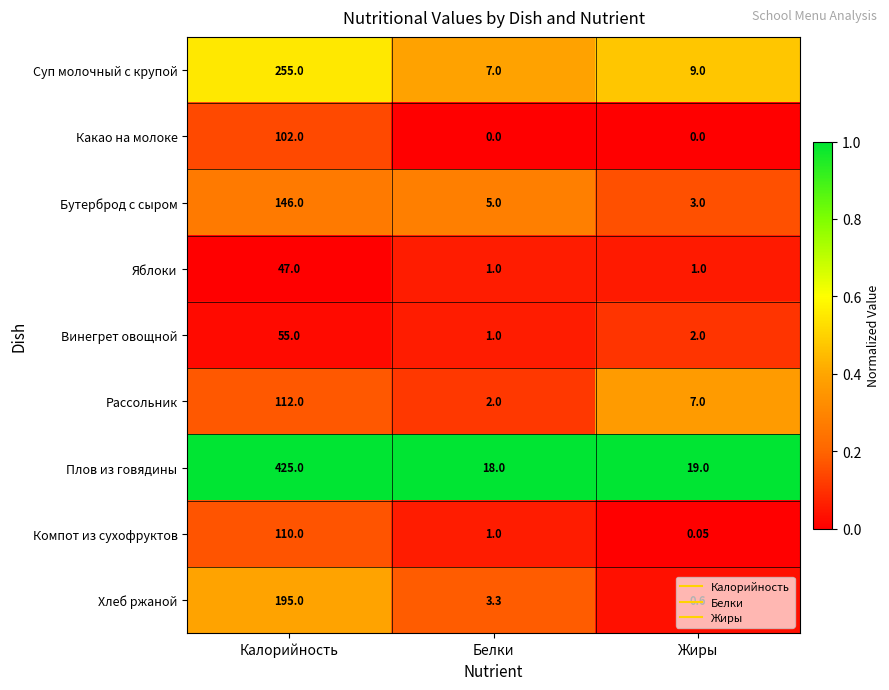

Which series changed the most between Калорийность and Жиры?

Плов из говядины